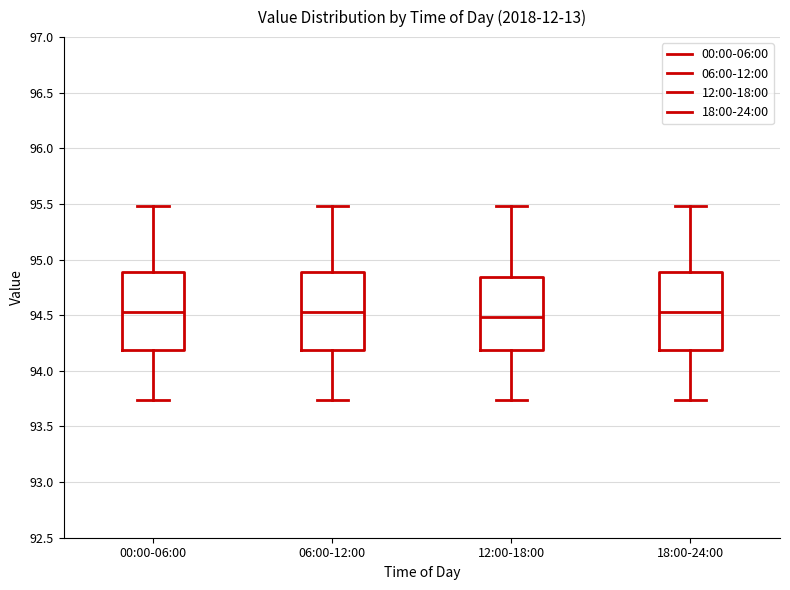

Reading left to right, transcribe this box plot: for each box, give where its median line is, the range the box spans, and where its two whiskers end, as read against the y-axis. The values are not printed on the chart, so give them approximately, as read against the axis.

00:00-06:00: median 94.55, box 94.20 to 94.90, whiskers 93.75 to 95.50
06:00-12:00: median 94.55, box 94.20 to 94.90, whiskers 93.75 to 95.50
12:00-18:00: median 94.50, box 94.20 to 94.85, whiskers 93.75 to 95.50
18:00-24:00: median 94.55, box 94.20 to 94.90, whiskers 93.75 to 95.50